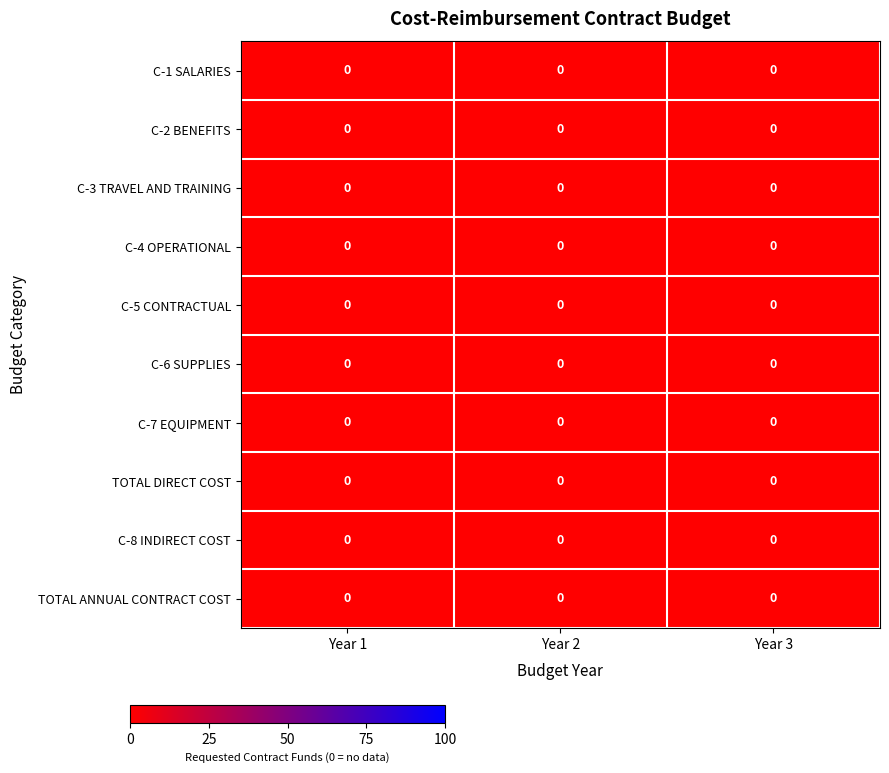

How many series are shown in this chart?

10